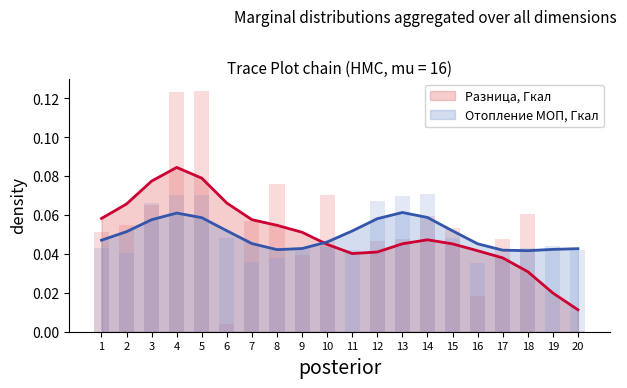

The value of Разница, Гкал at 2 is 0.1. True or false?

True